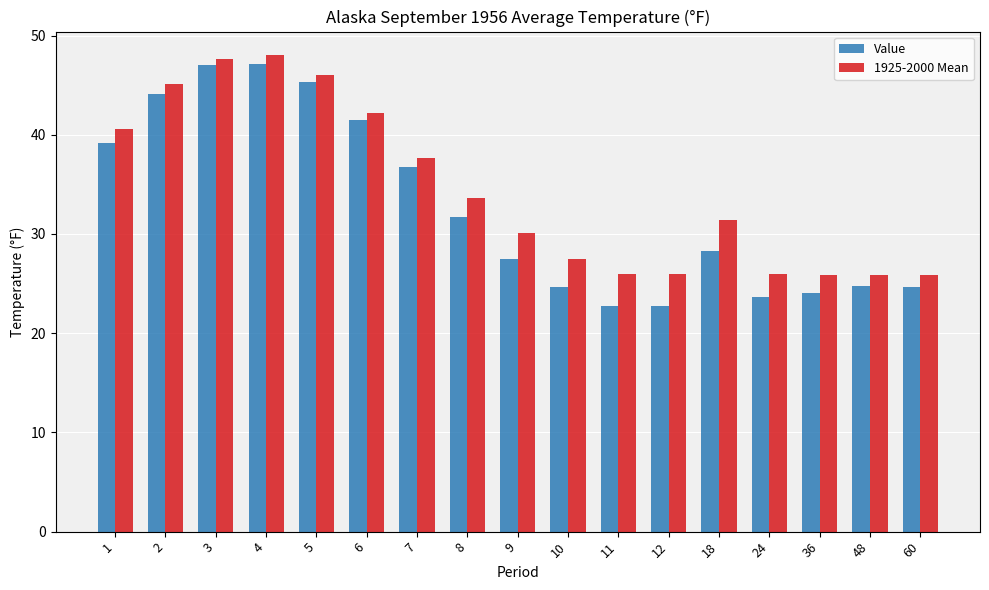

What is the difference between the Value values at 7 and 3?

10.3